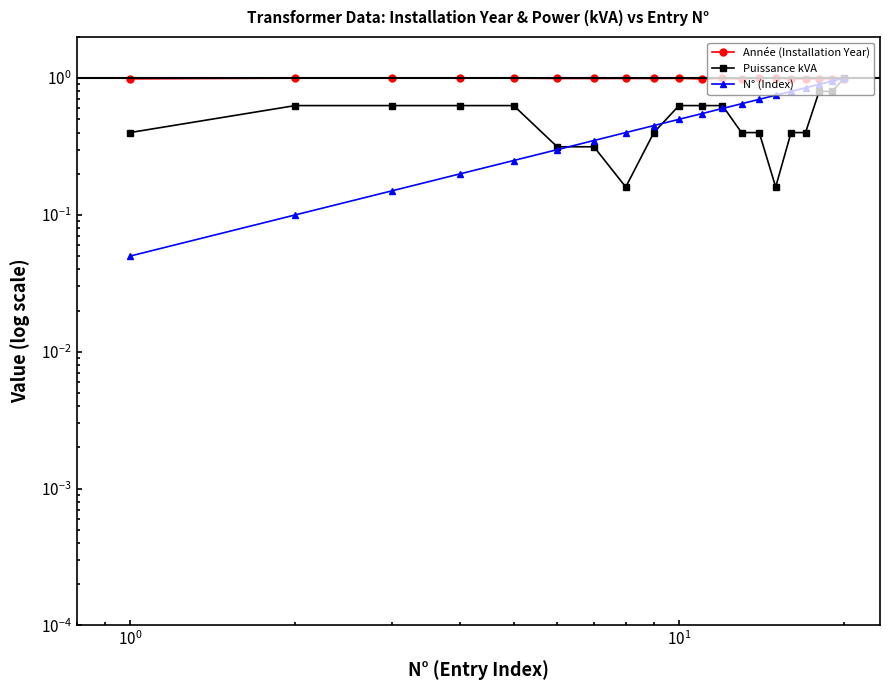

How many data points does each series have?

20